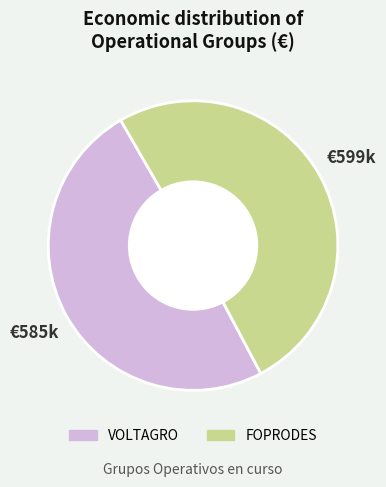

Is it true that FOPRODES is 51% of the pie?

True